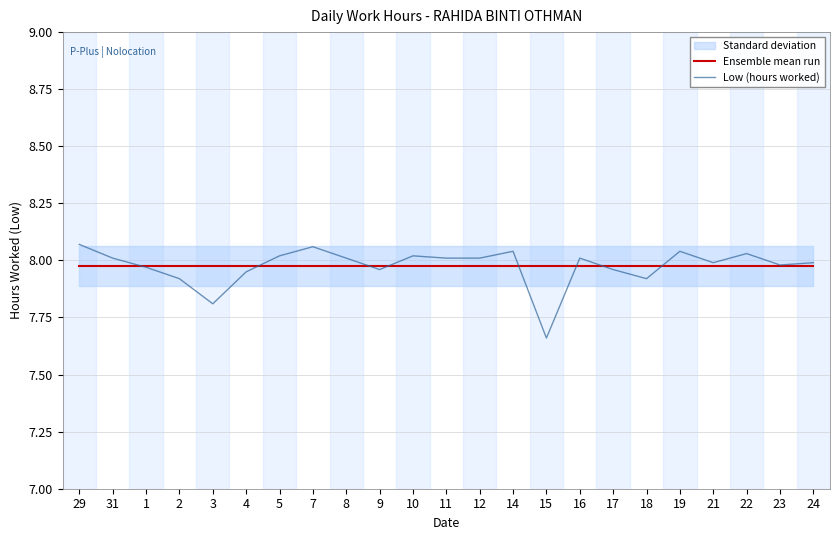

How many values in the Low (hours worked) series are below 8?

11